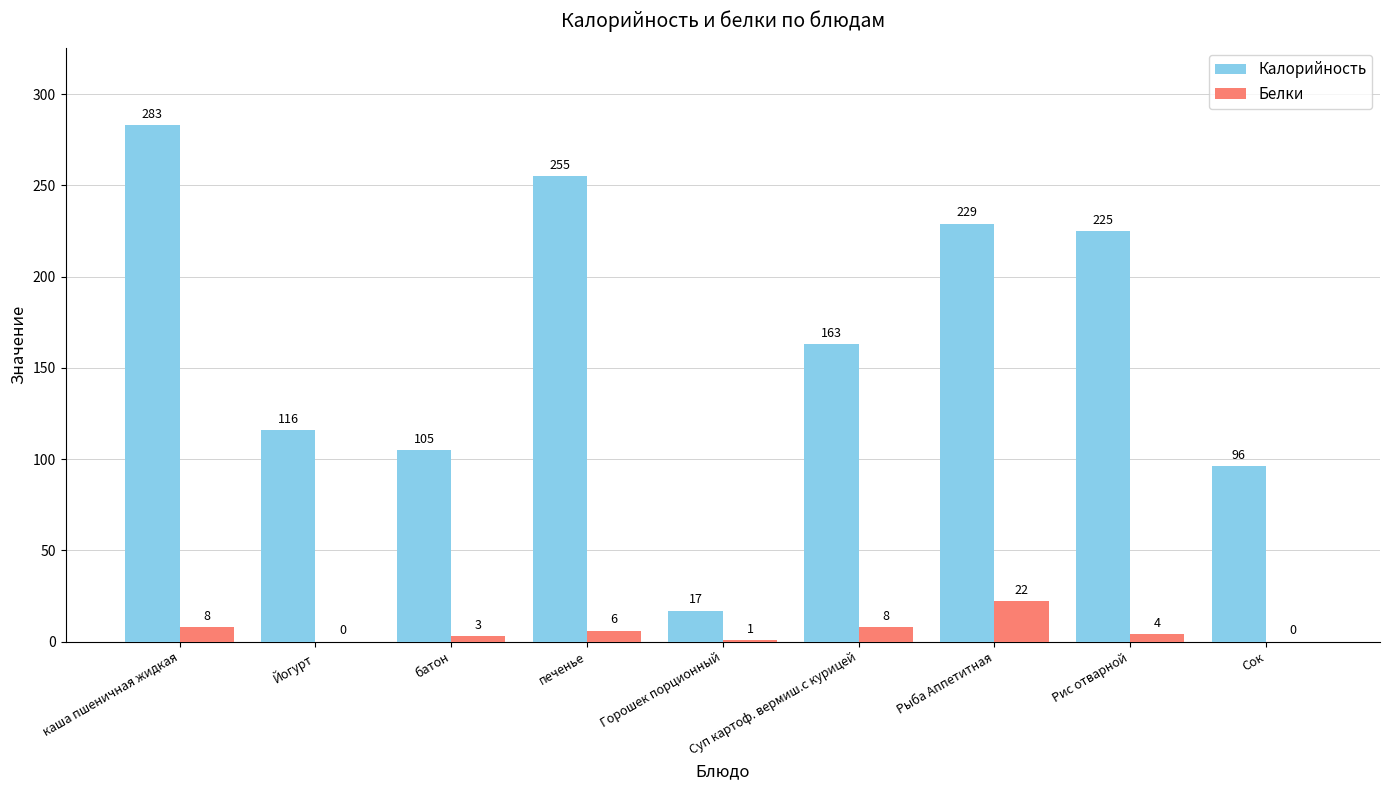

Reading left to right, list all the values displayed in this chart.

Калорийность: 283	116	105	255	17	163	229	225	96
Белки: 8	0	3	6	1	8	22	4	0